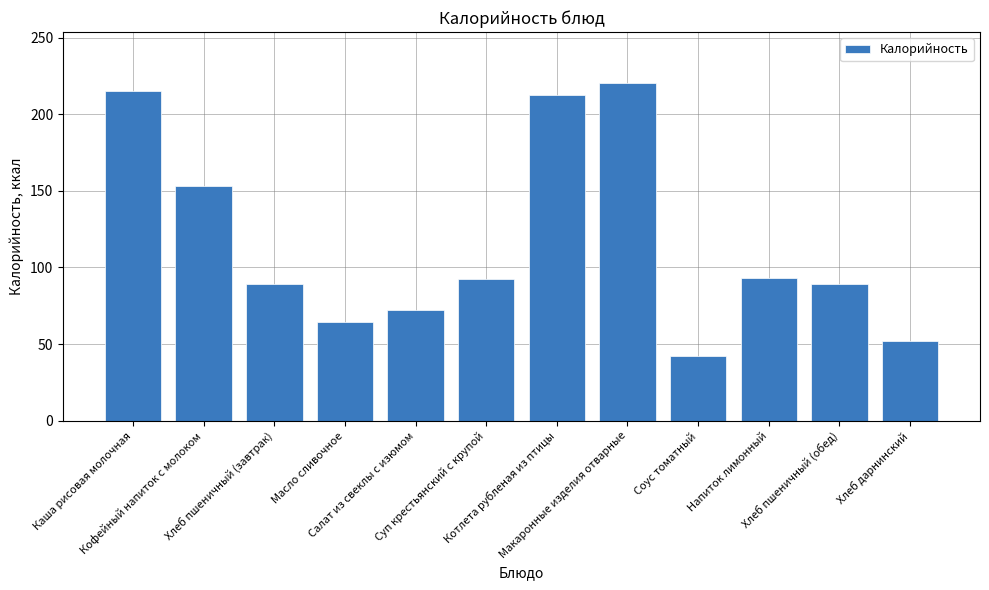

What value does the data have at Хлеб дарнинский?

52.1